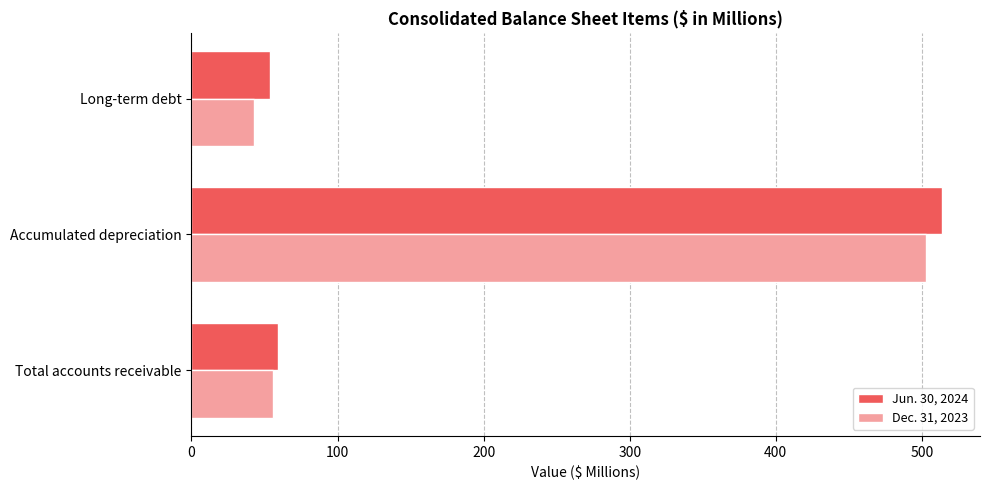

Rank the series by their average value, from highest to lowest.

Jun. 30, 2024, Dec. 31, 2023